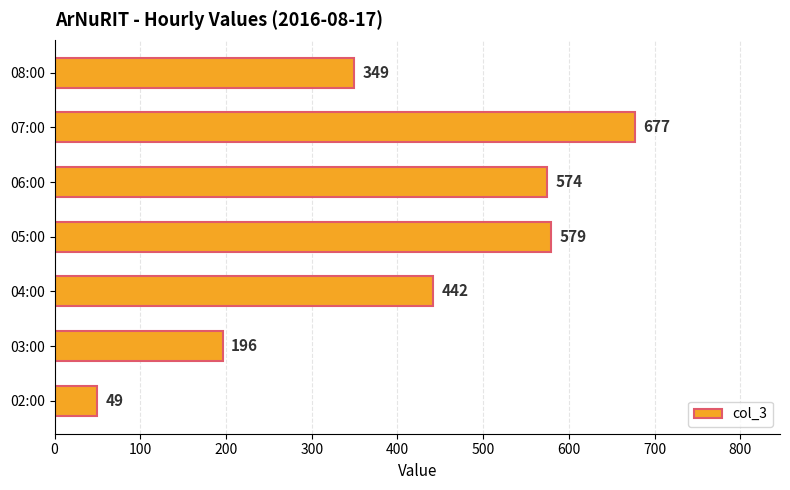

Approximately how many times larger is the value at 07:00 compared to 05:00?

1.2